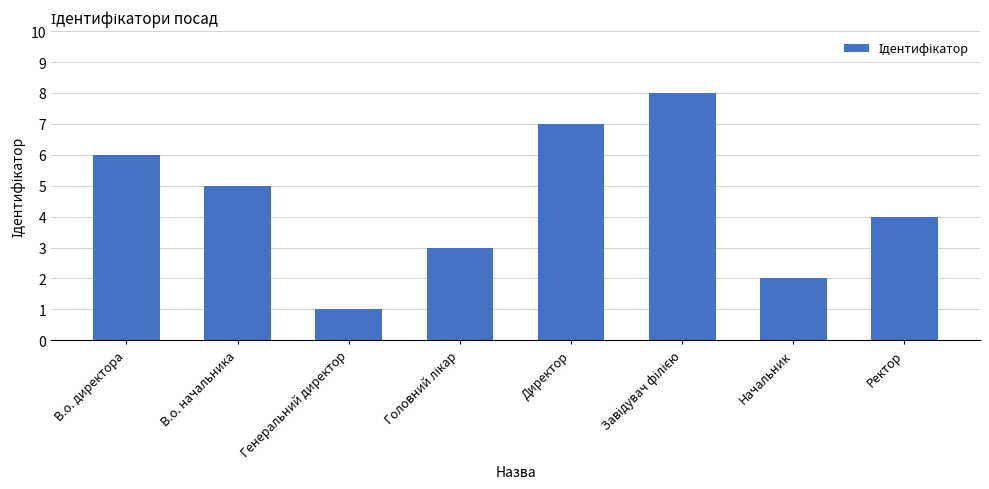

What is the greatest value displayed?

8